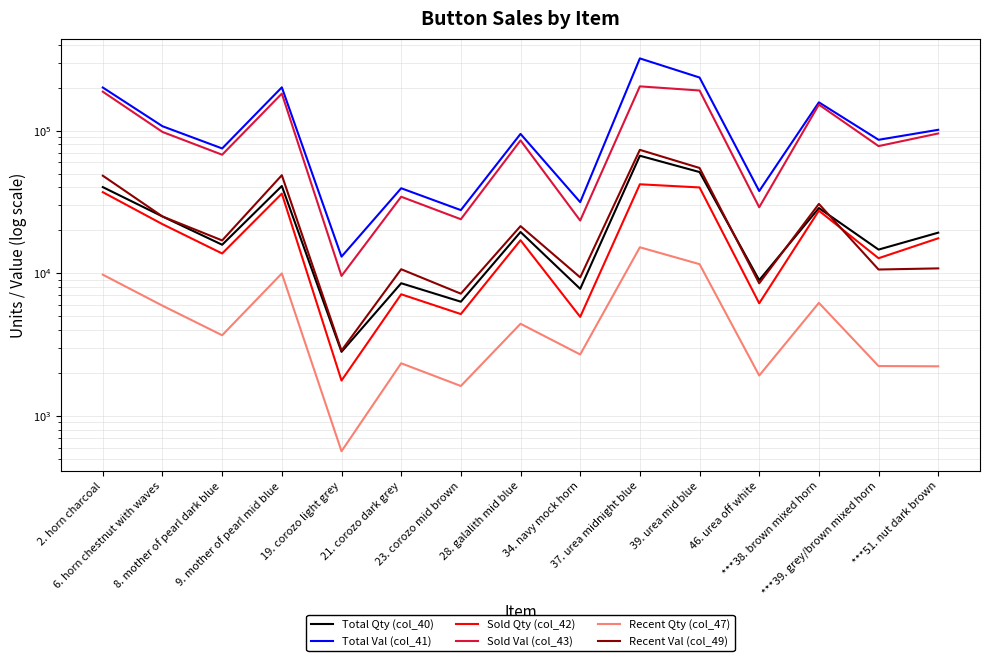

Which category has the highest value in the Sold Qty (col_42) series?

37. urea midnight blue